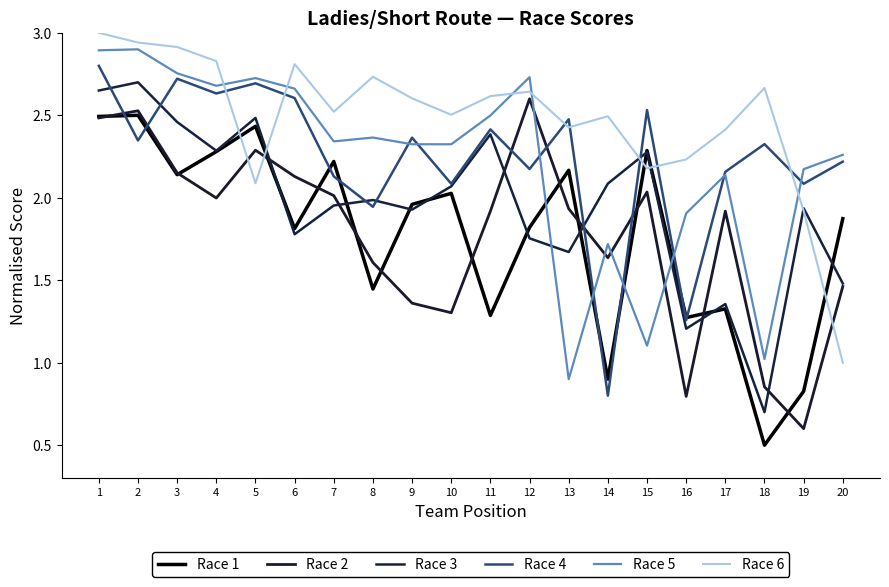

Which label corresponds to the largest value in the chart?

1